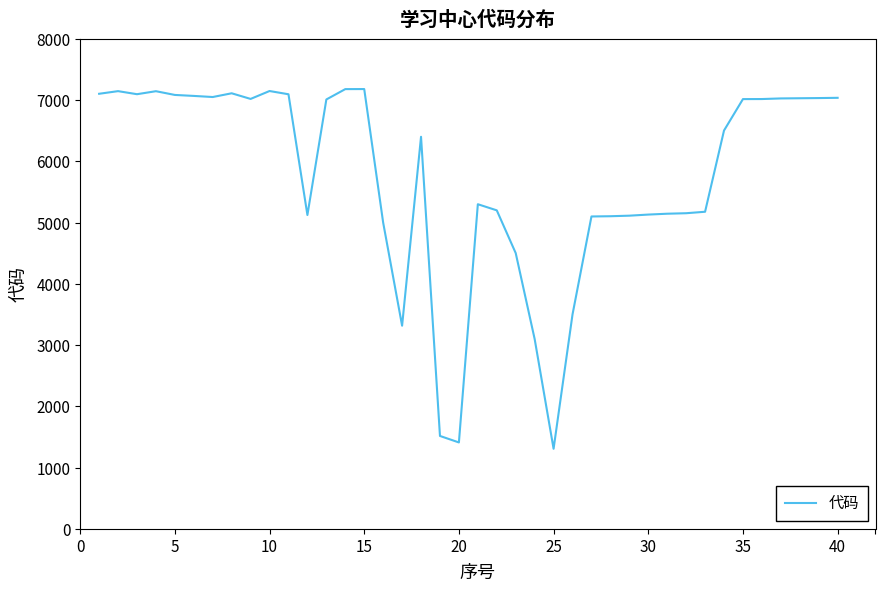

What is the difference between the maximum and minimum values?

5872